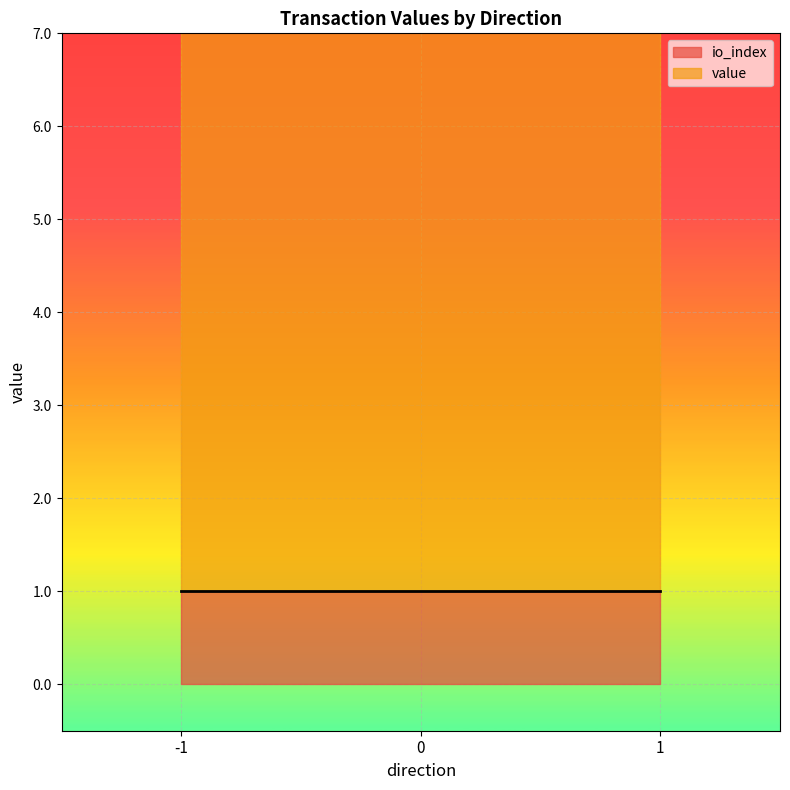

Which category has the lowest value in the value series?

-1